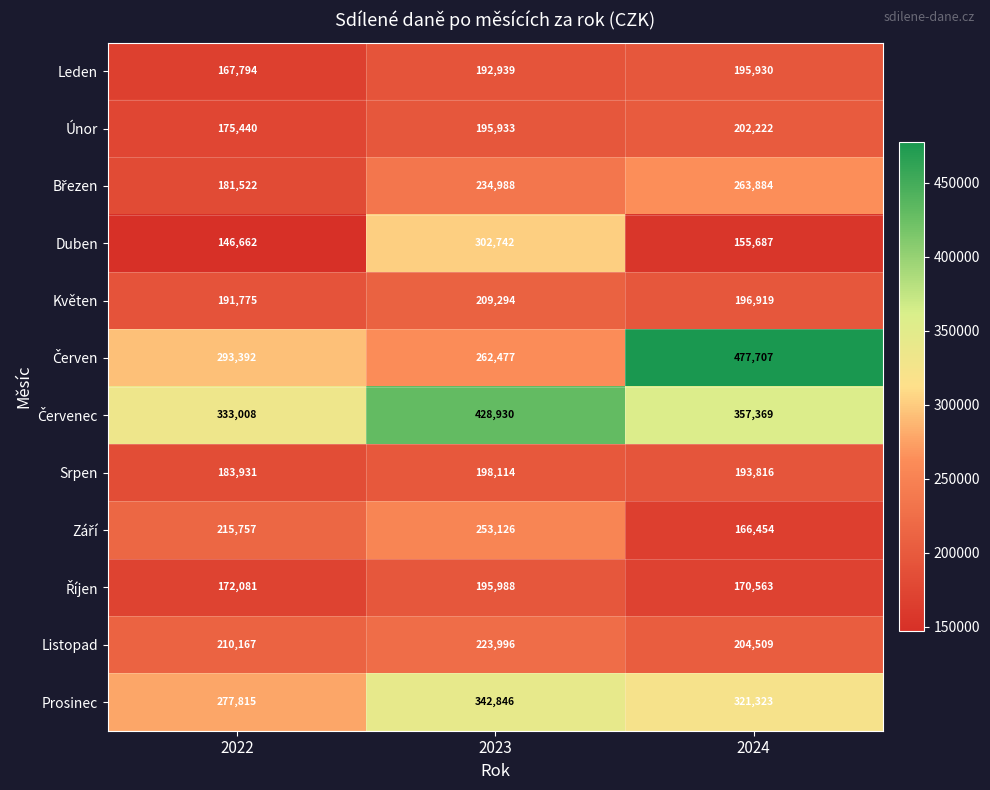

At how many categories does at least one series exceed 460124?

1